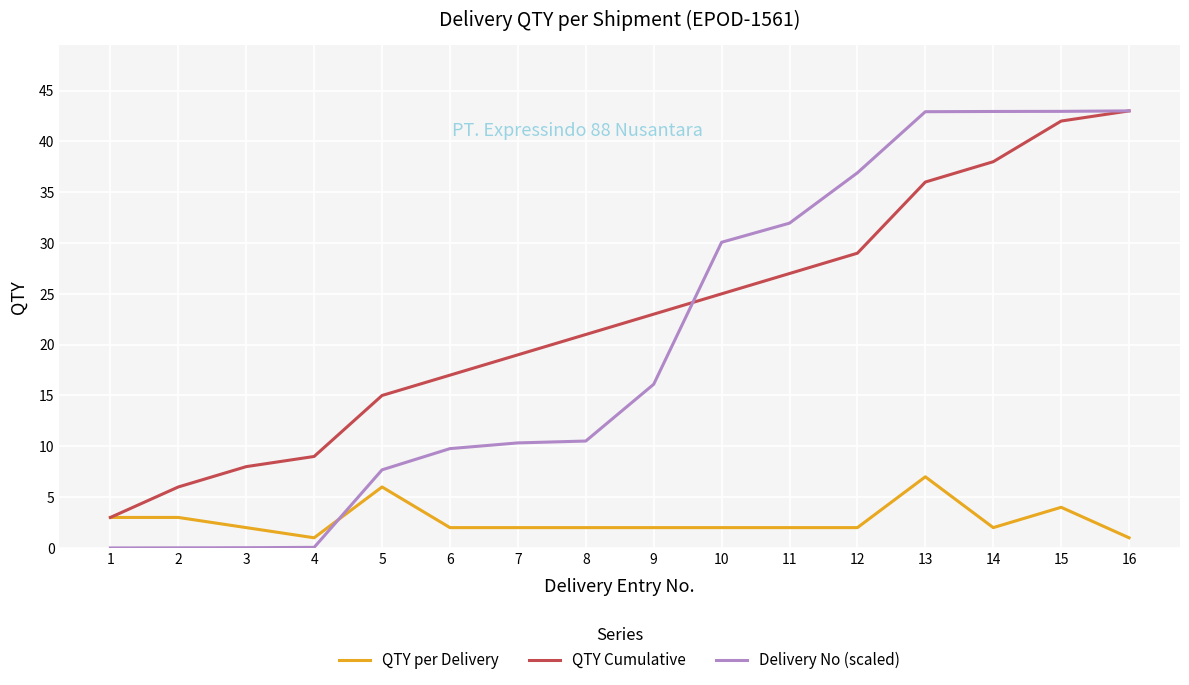

True or false: Delivery No (scaled) has a value of -22.0 at 1.

False